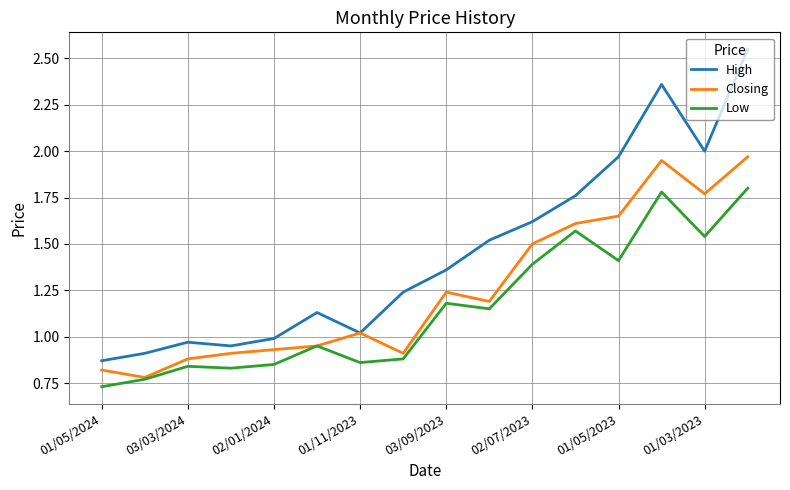

Does the chart display data point markers on the line(s)?

No